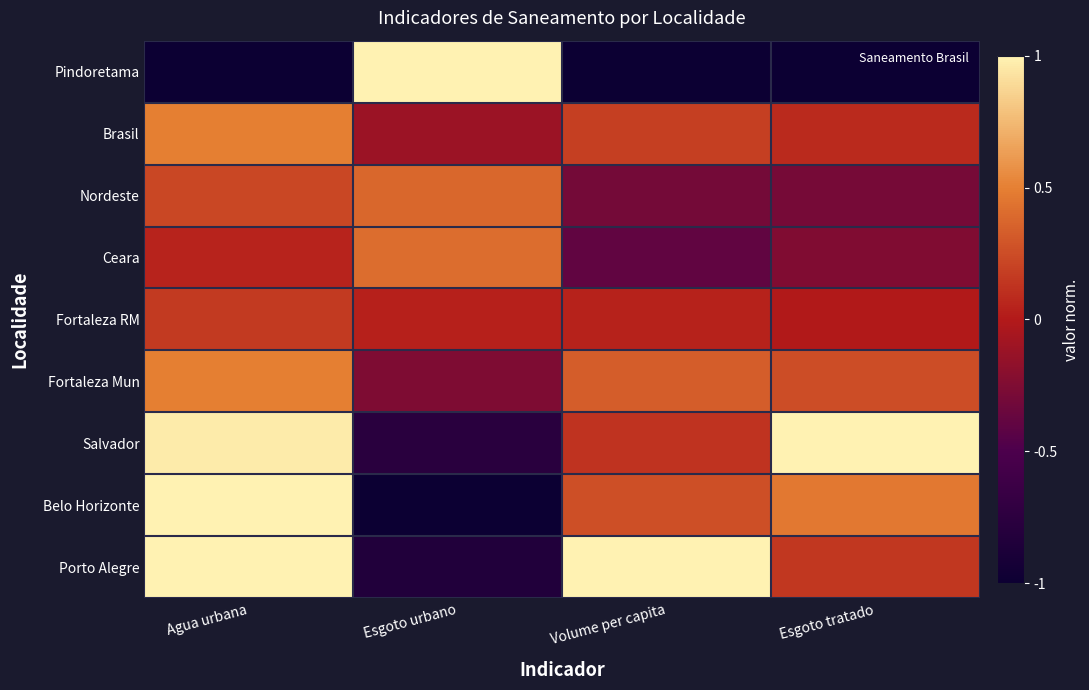

What is the minimum value shown in the chart?

-1.0